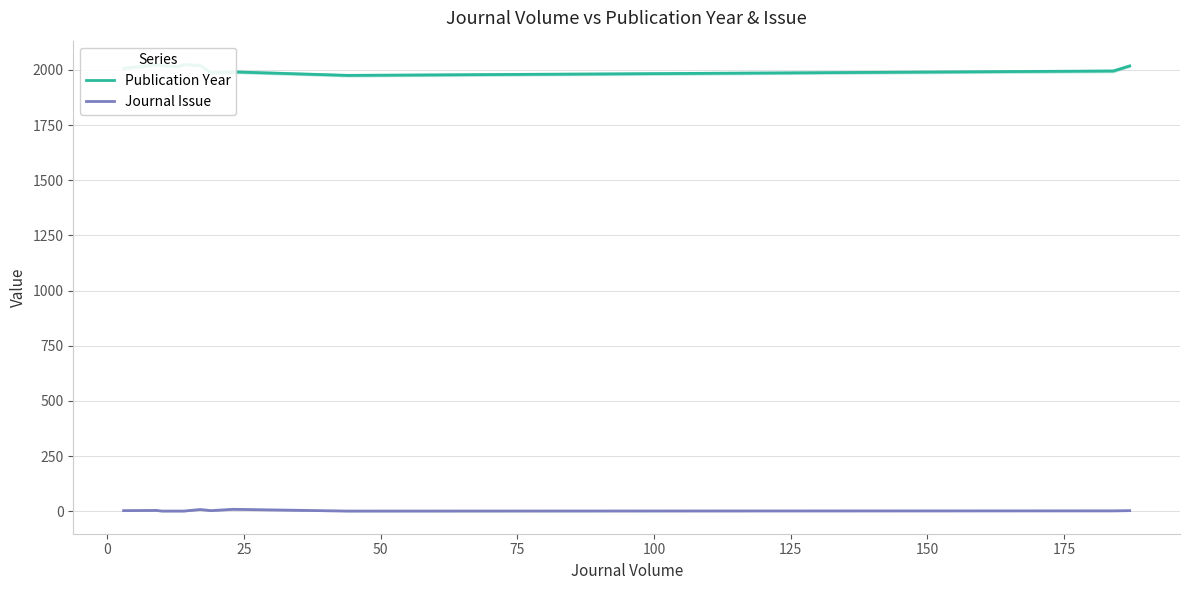

How many series are shown in this chart?

2